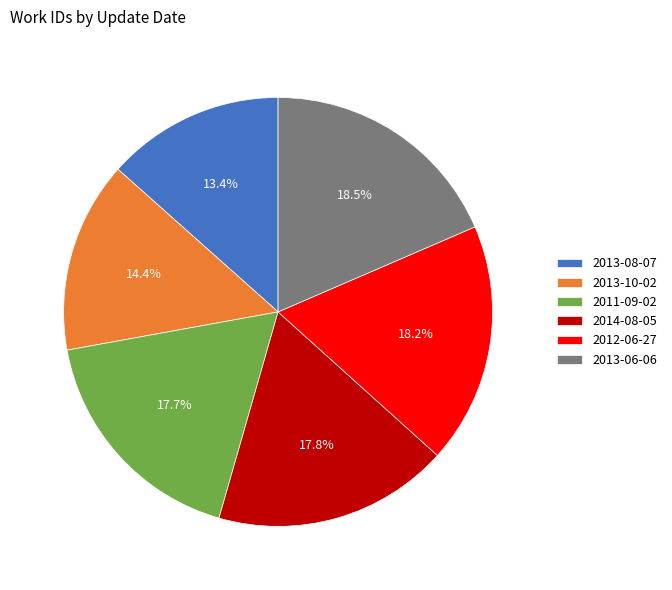

What percentage is the 2013-10-02 slice, to the nearest percent?

14%